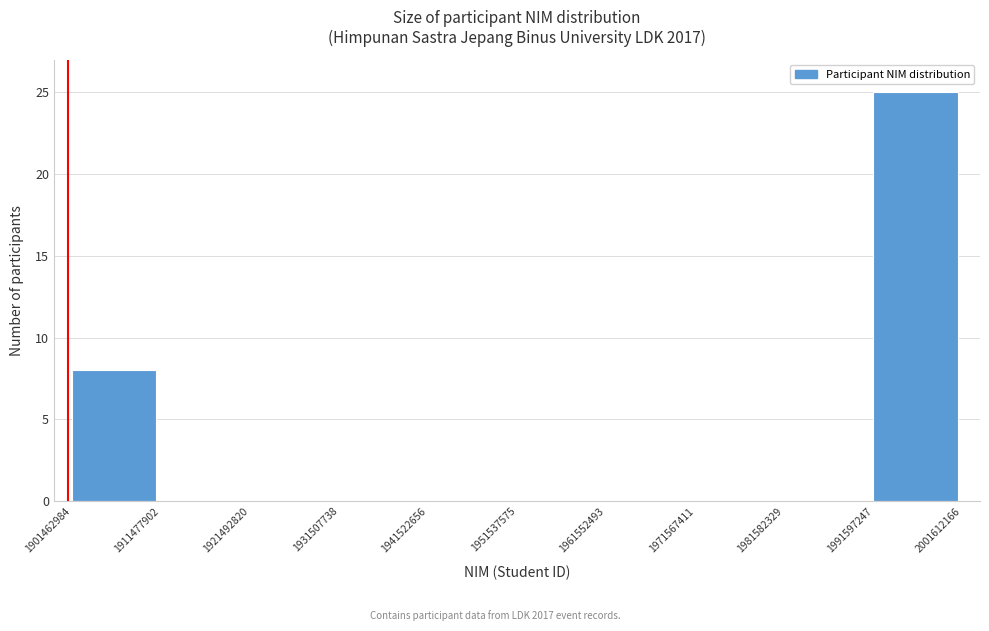

Over which range of the x-axis is the bar tallest?

1991597247 to 2001612166